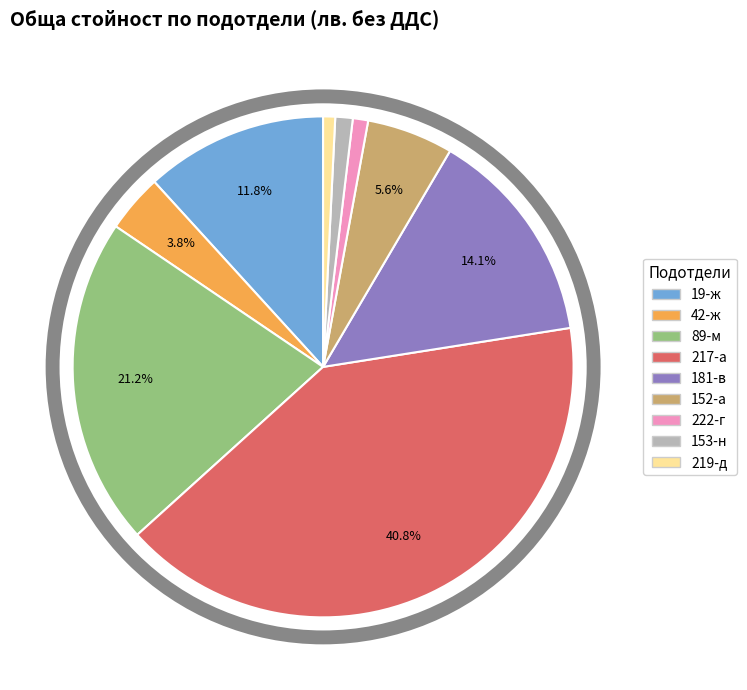

True or false: 89-м accounts for 11% of the total.

False